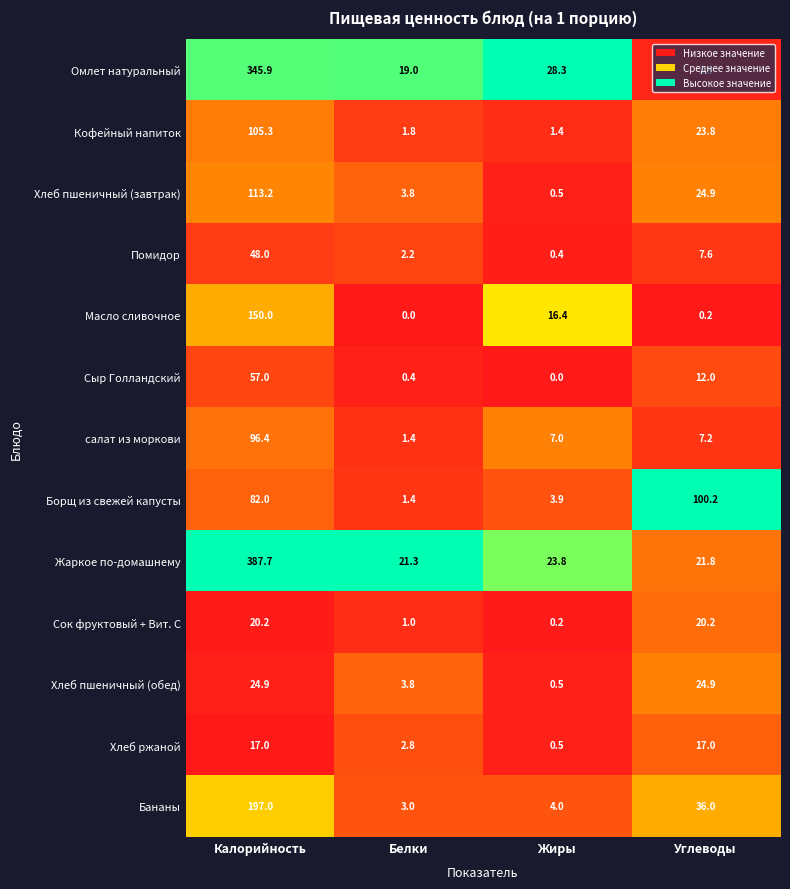

The value of Хлеб ржаной at Калорийность is 28.9. True or false?

False